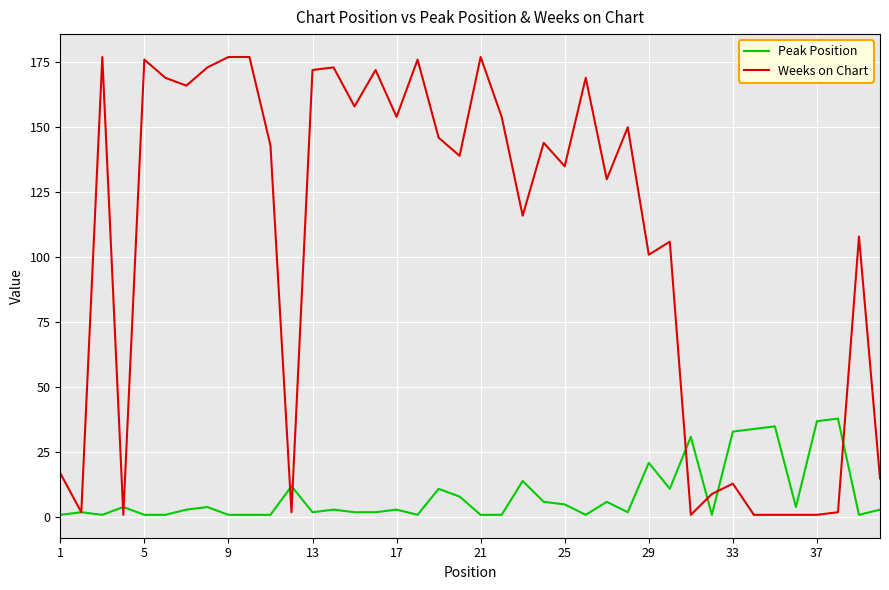

After their last crossing, which series has the higher values: Weeks on Chart or Peak Position?

Weeks on Chart